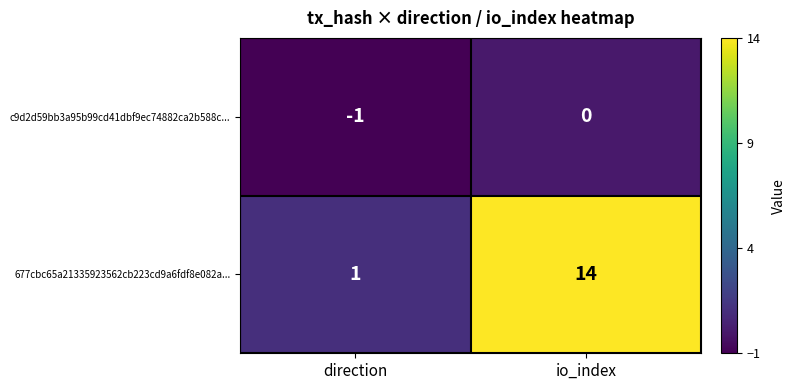

What is the difference between the highest and lowest values at direction?

2